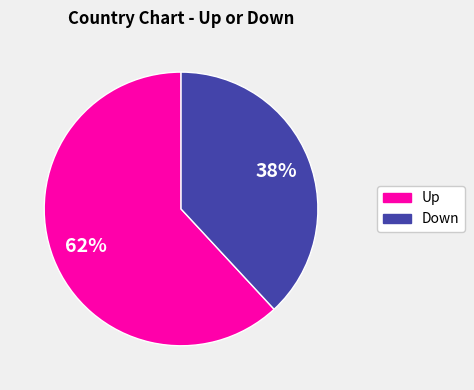

How many segments does this pie chart have?

2